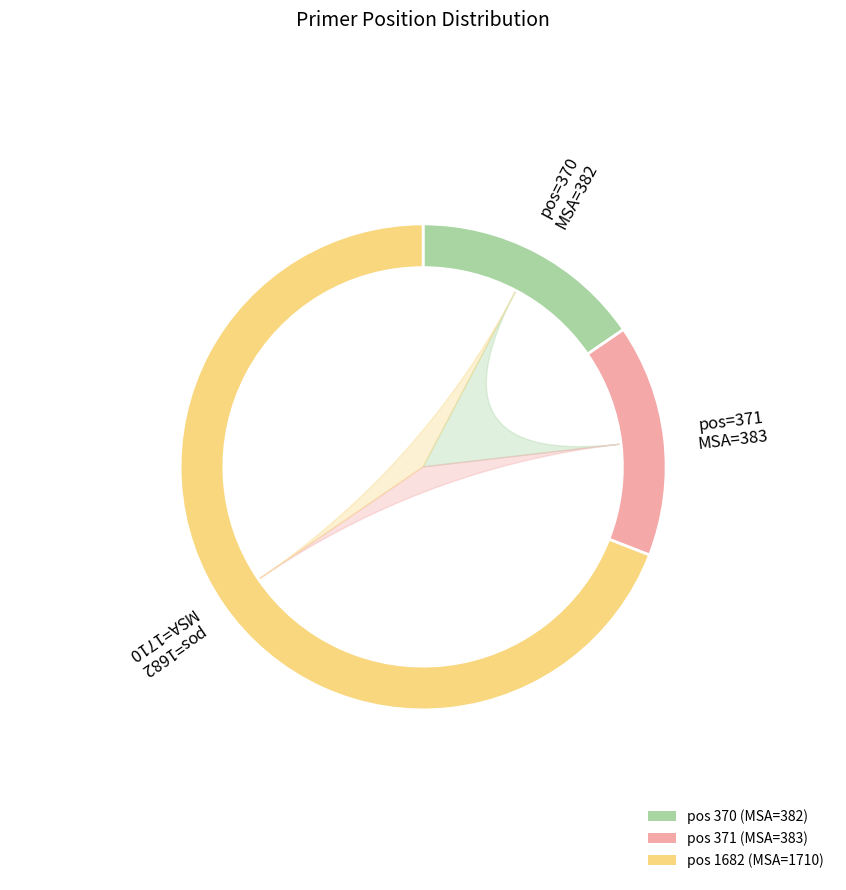

Is it true that 371 is 15% of the pie?

True